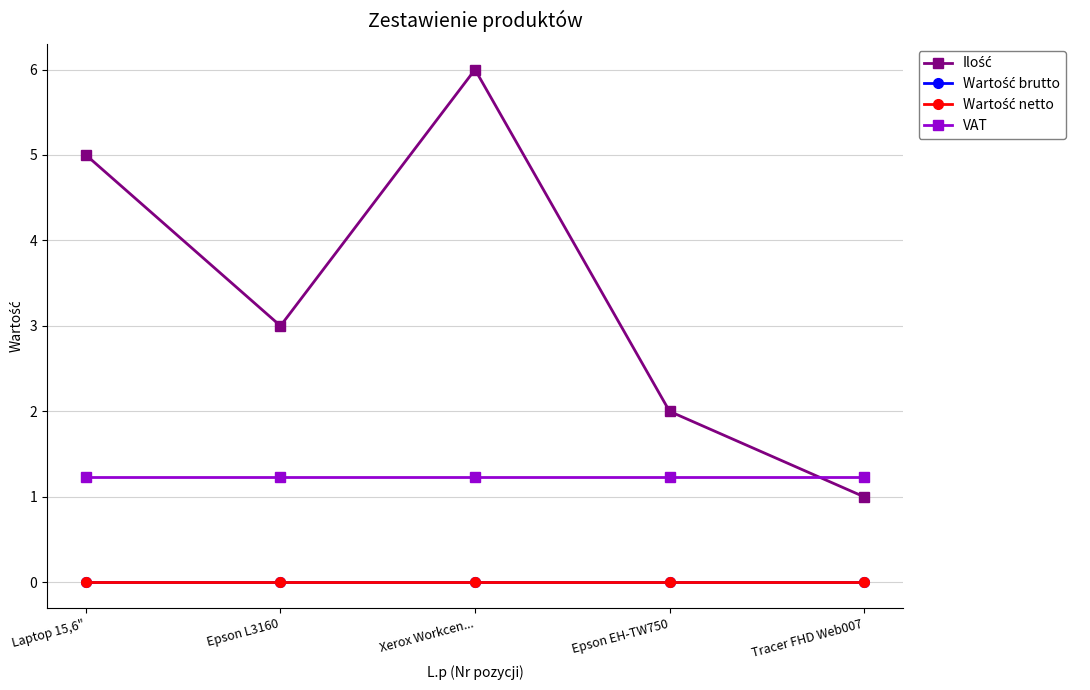

True or false: Wartość netto has more than 1 interior local peaks.

False